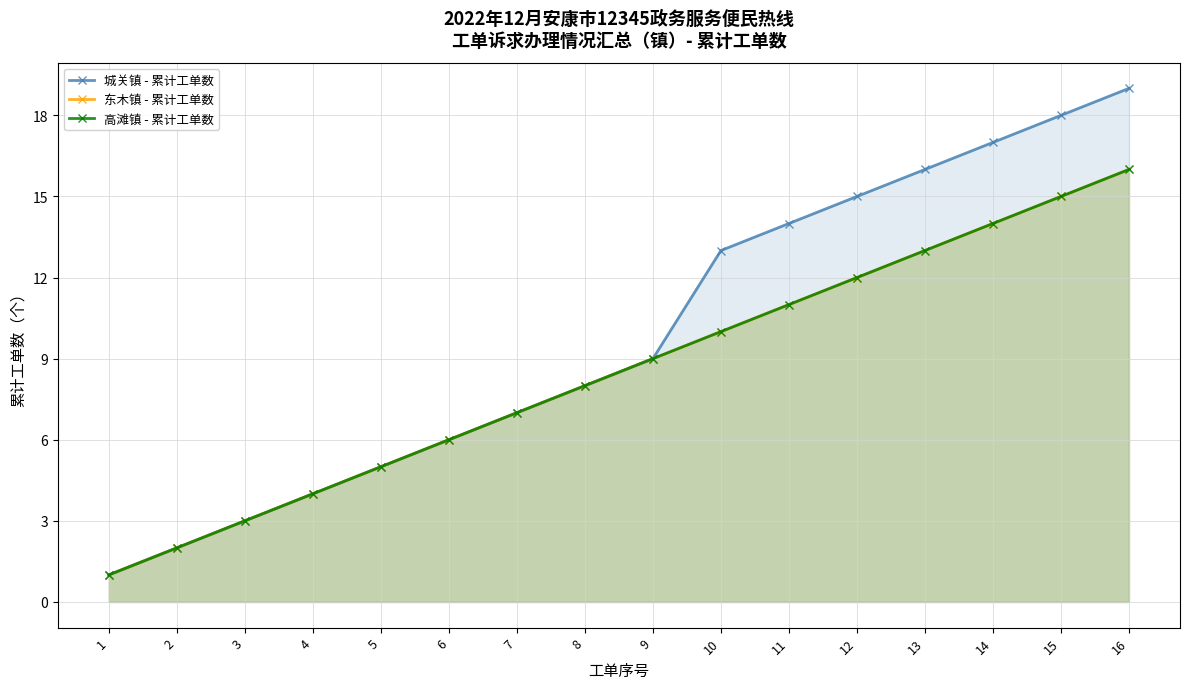

Which series has the largest total across all categories?

城关镇 - 累计工单数